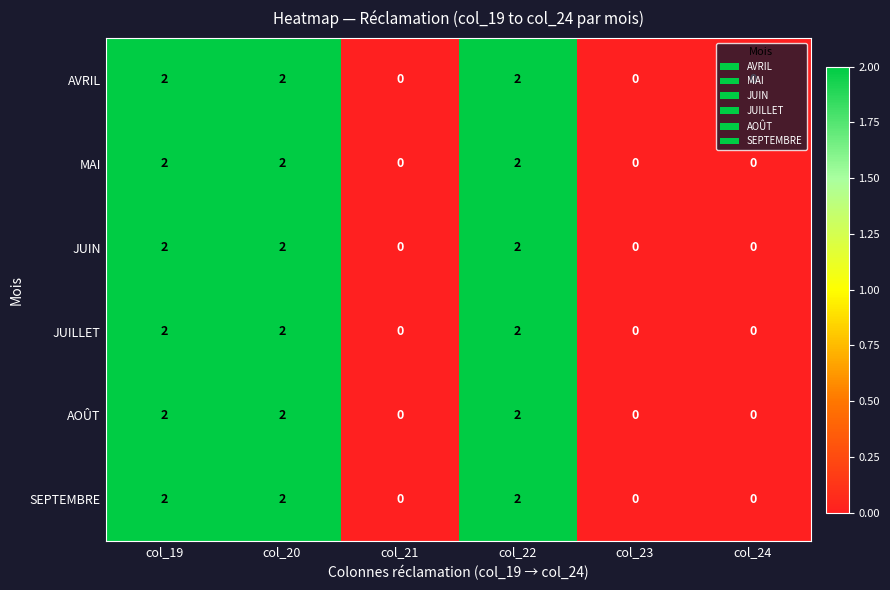

Count the JUILLET values in the range 0 to 2.

6